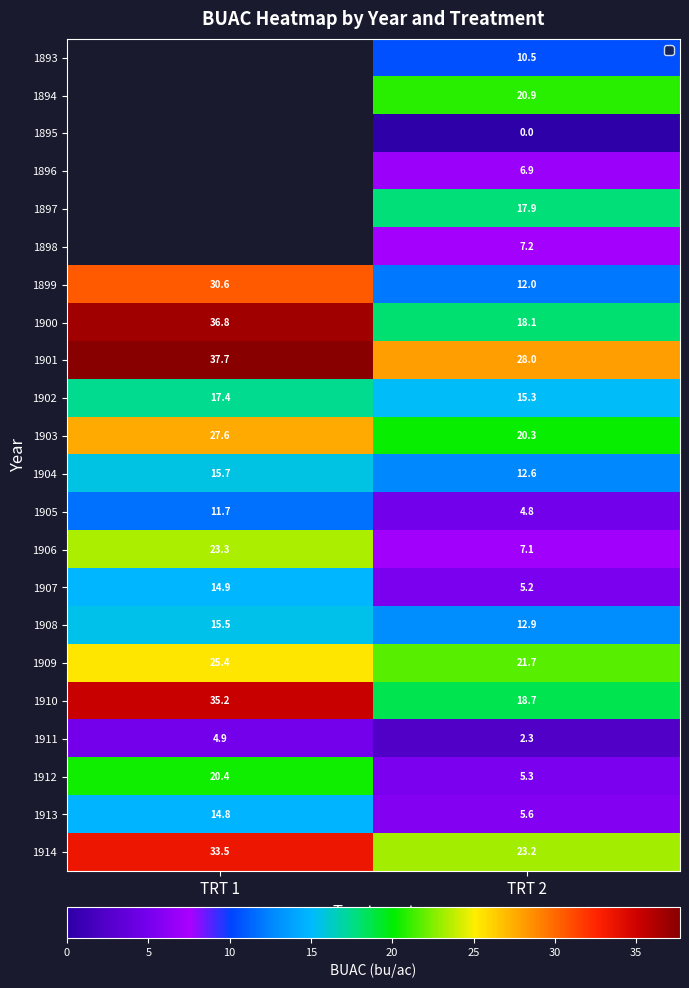

Rank the categories by 1914 value from highest to lowest.

TRT 1, TRT 2